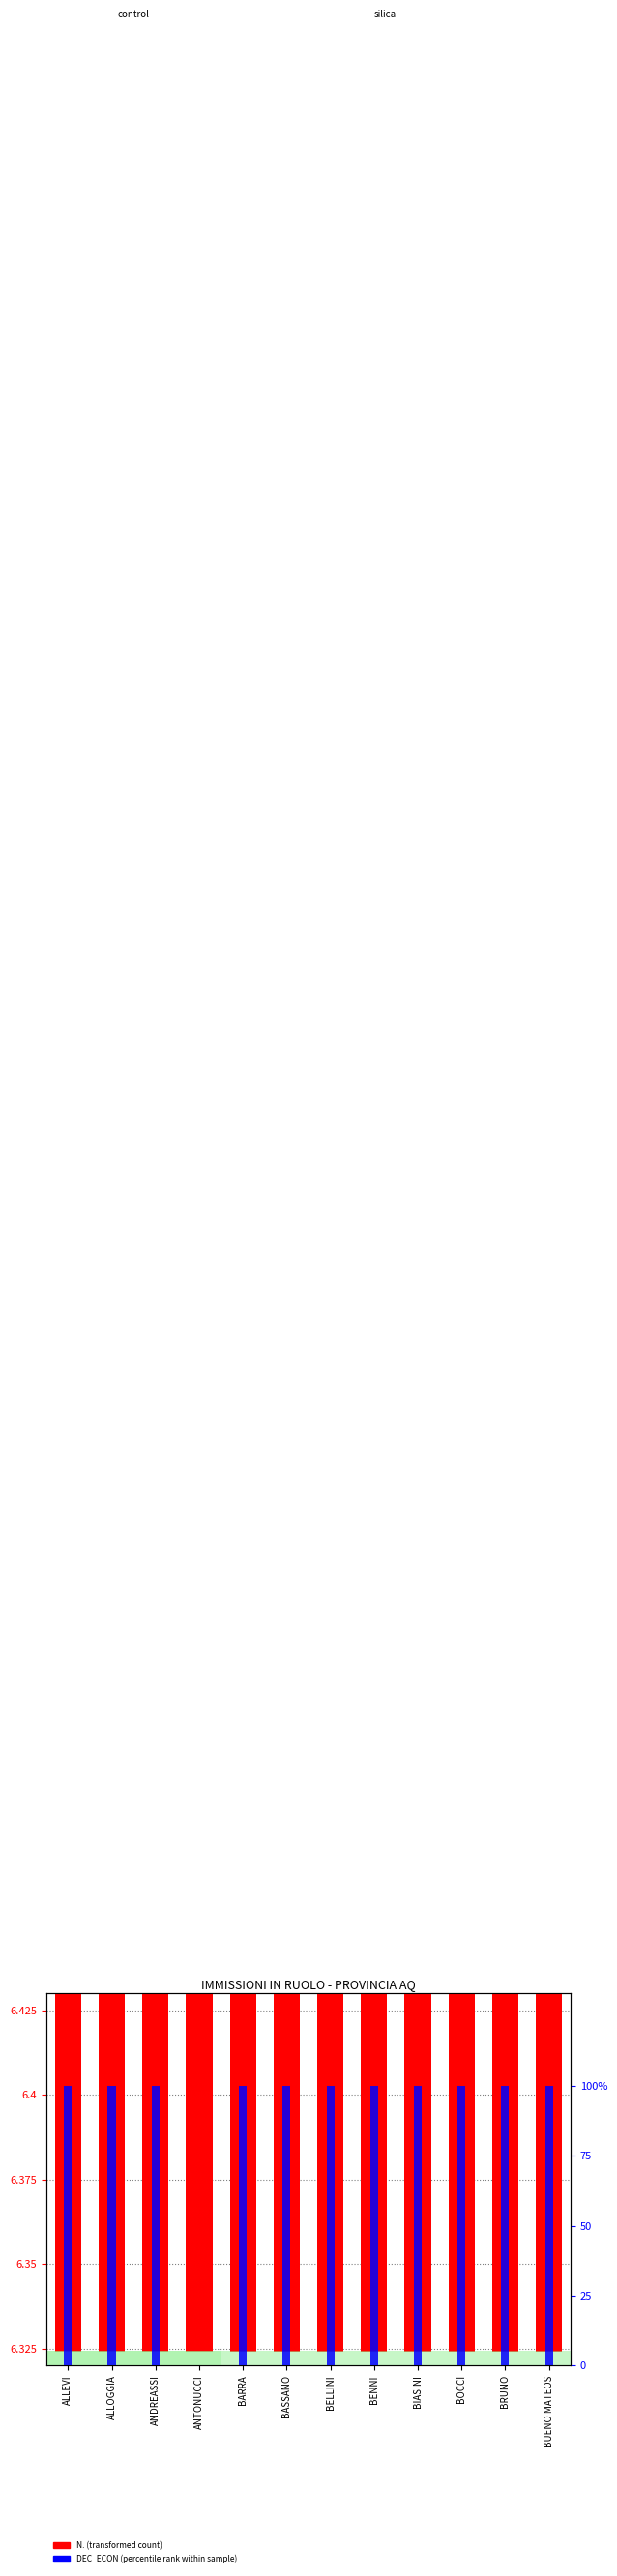

At which label is DEC_ECON (percentile rank) closest to 50?

ALLEVI